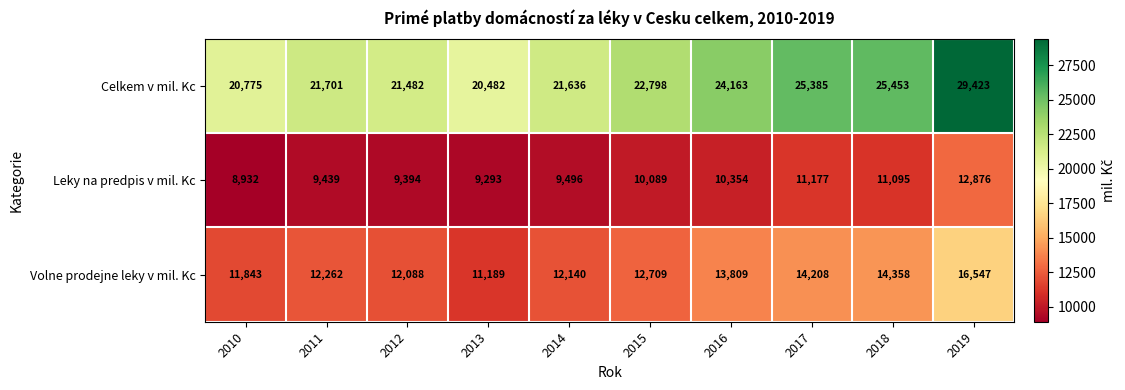

How many series are shown in this chart?

3